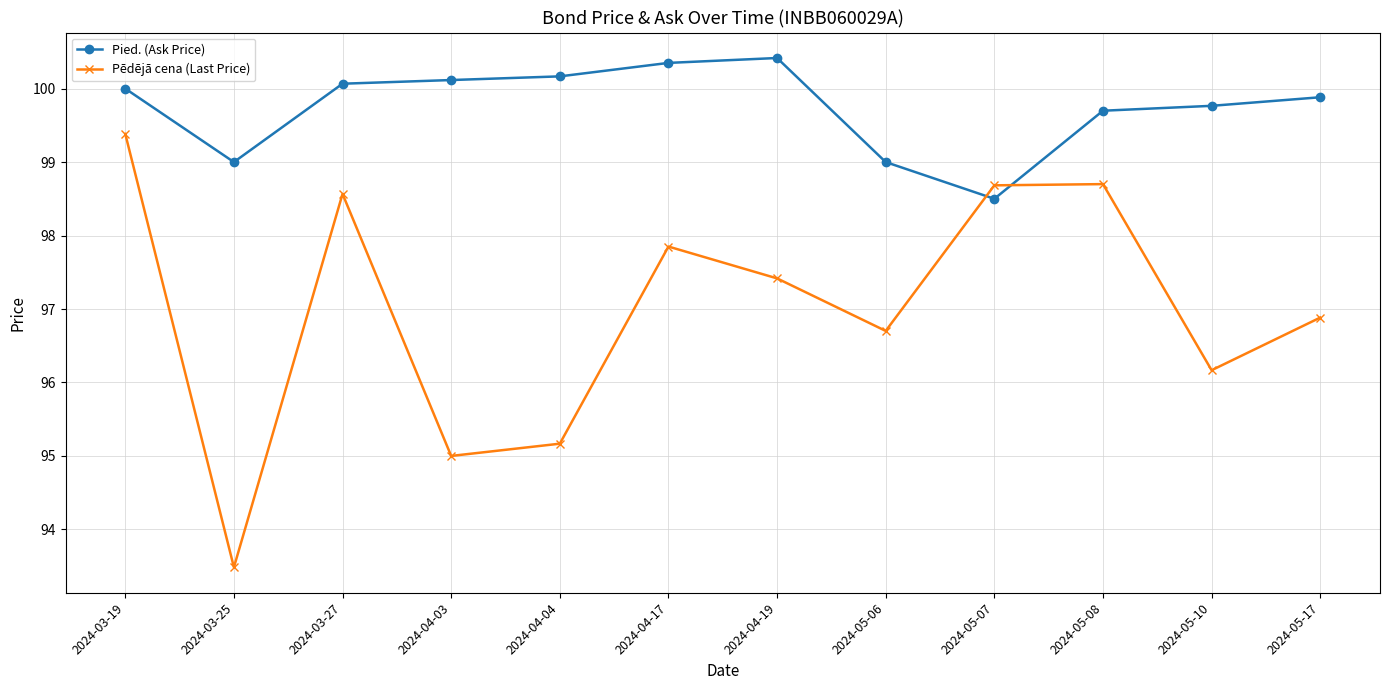

At which label does Pēdējā cena (Last Price) first exceed 97?

2024-03-19